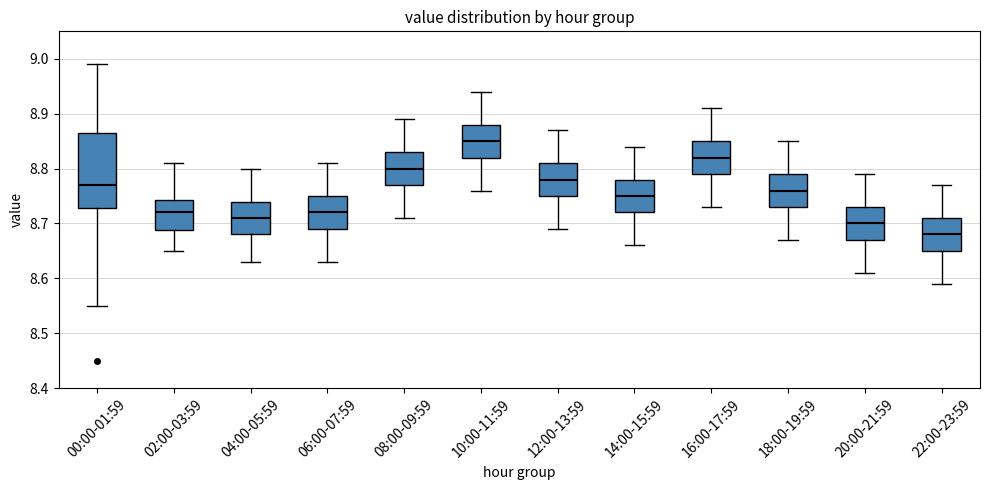

Comparing the boxes themselves (not the whiskers), which one is the tallest?

00:00-01:59